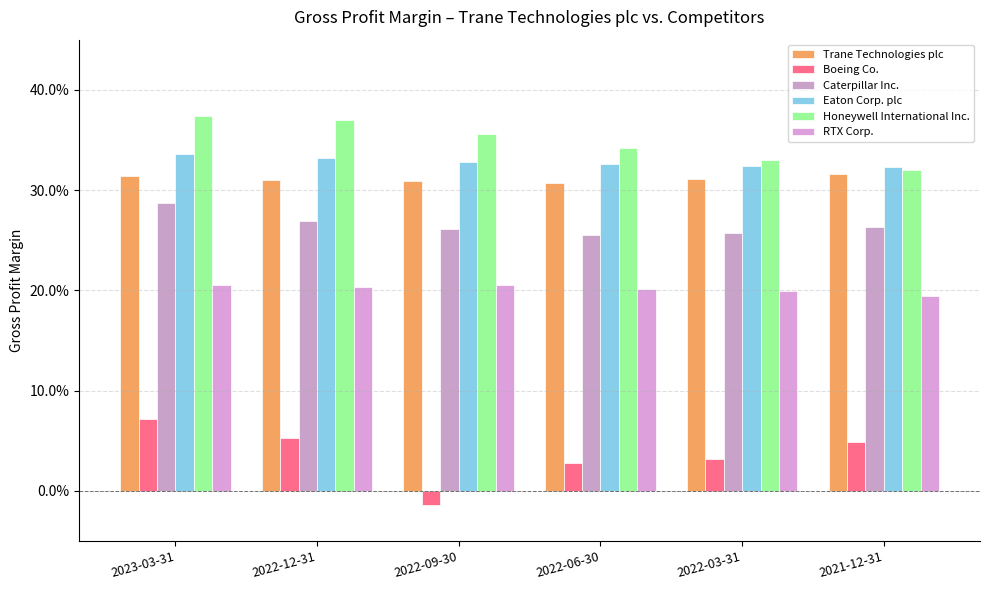

What value does the Caterpillar Inc. series have at 2022-09-30?

0.3